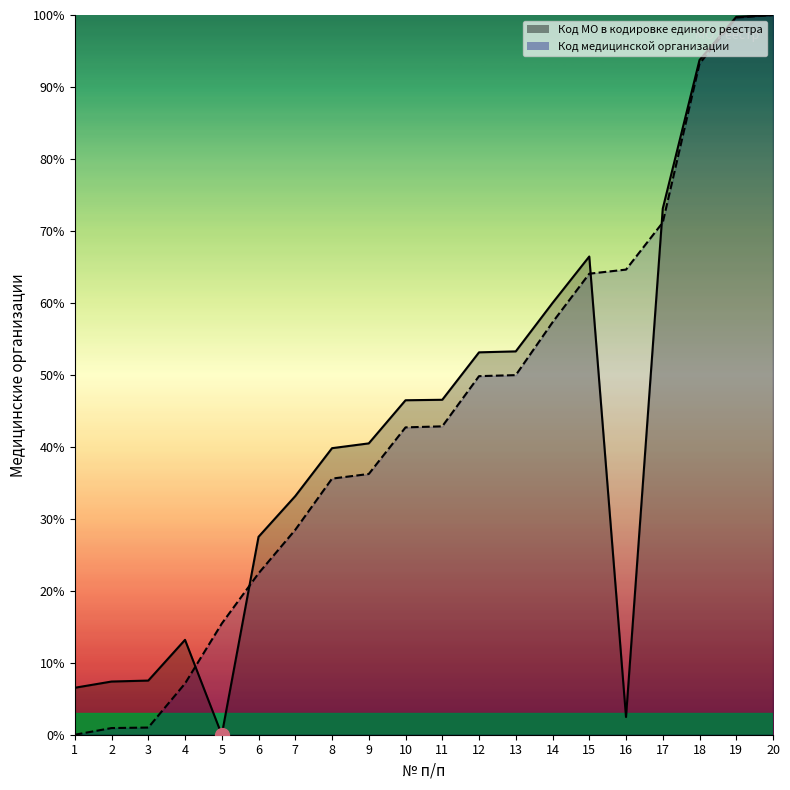

Rank the series at 13 from lowest to highest value.

Код медицинской организации, Код МО в кодировке единого реестра